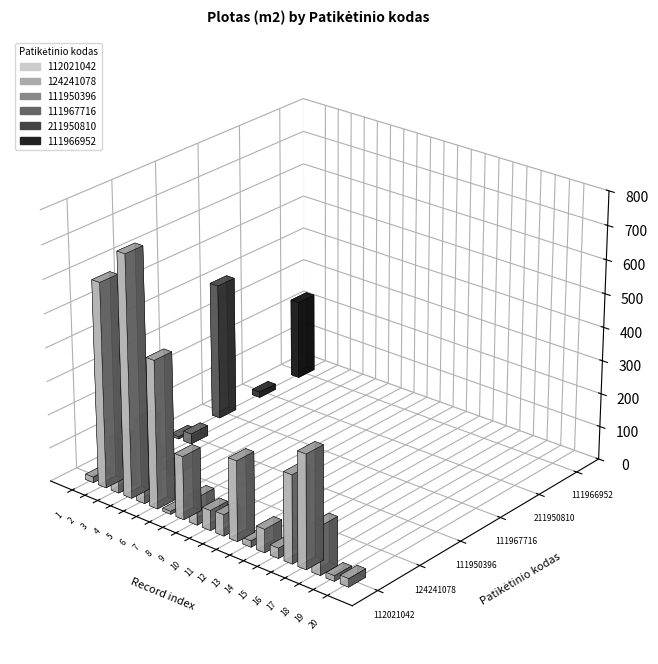

The 211950810 series shows 10.5 at 10. True or false?

False